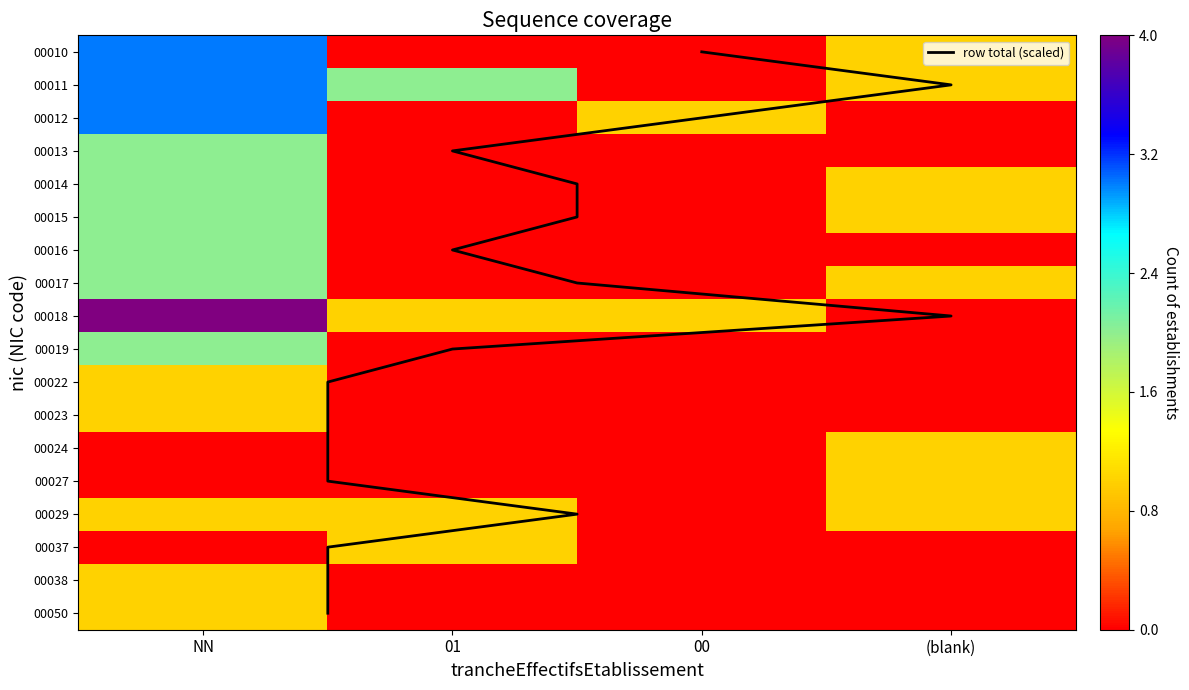

True or false: 00010 has a value of 3 at NN.

True